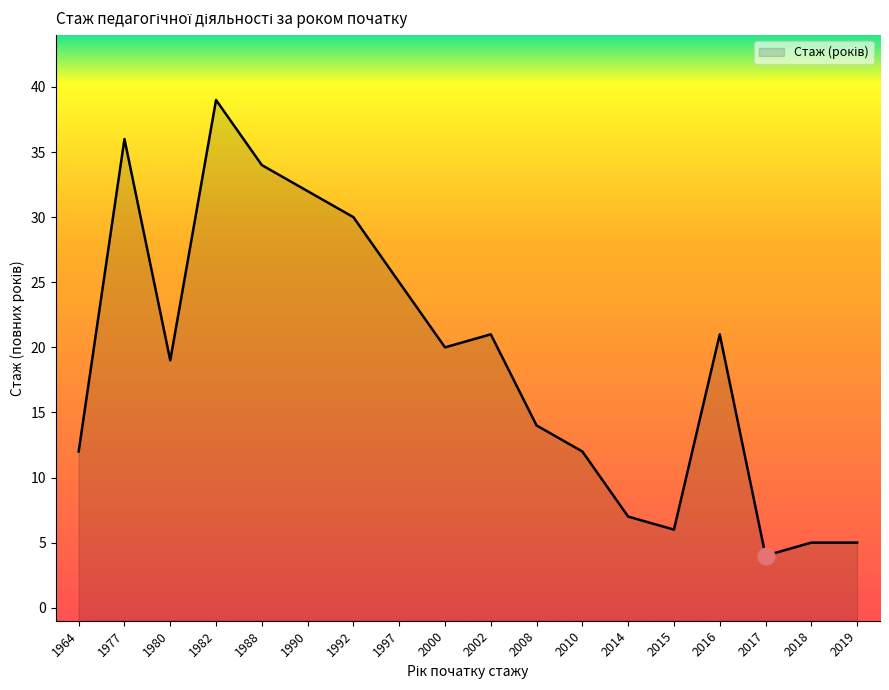

How many interior local valleys (lower than both neighbors) does the data have?

4